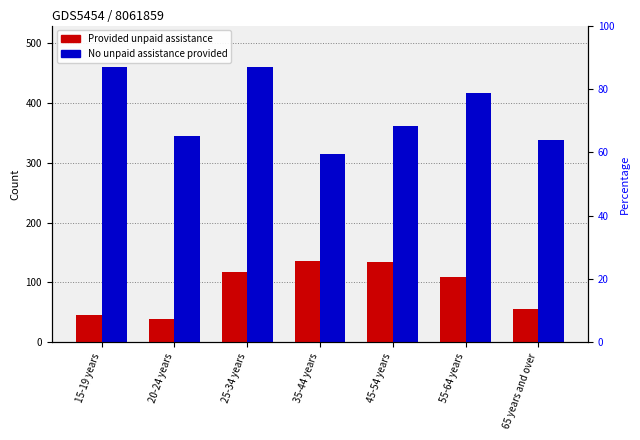

The value of No unpaid assistance provided at 35-44 years is 70. True or false?

False